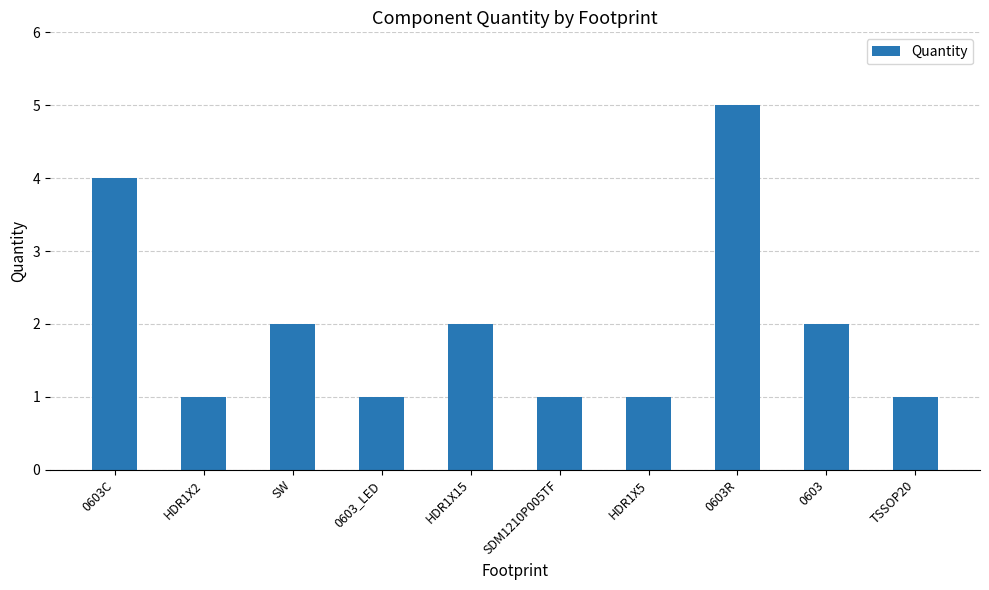

What is the difference between the maximum and second lowest values?

4